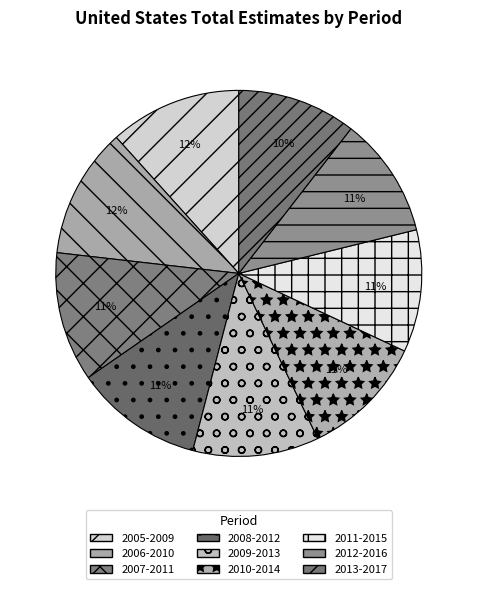

Count the number of slices in the pie.

9